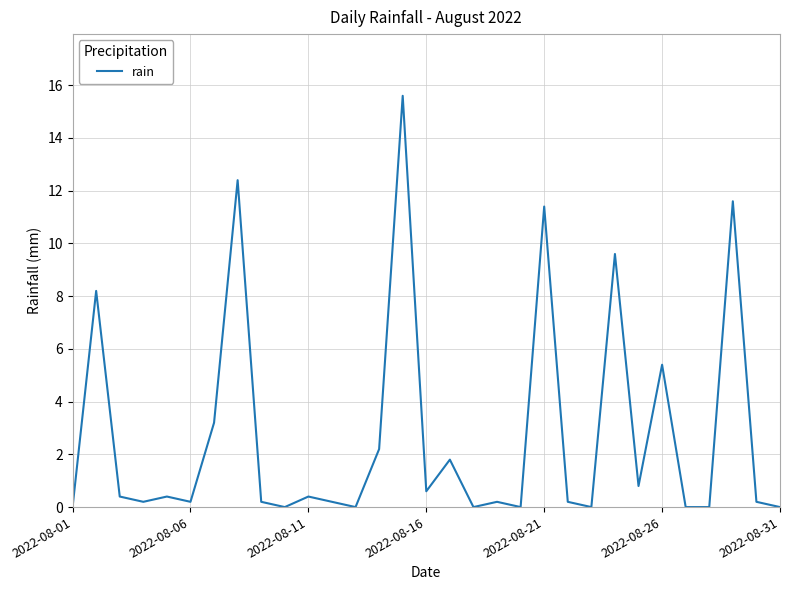

Is this an area chart (filled region under the line)?

No